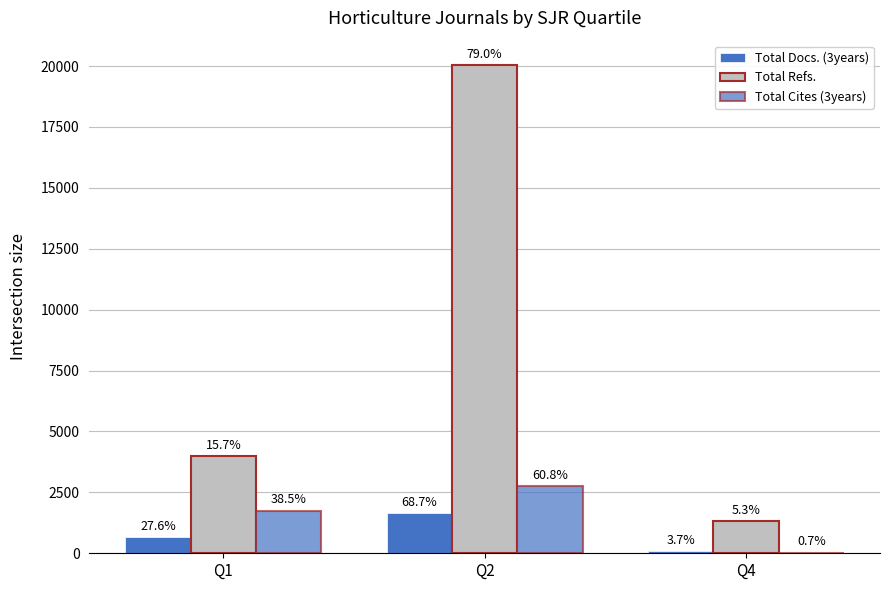

How many groups of bars are there?

3